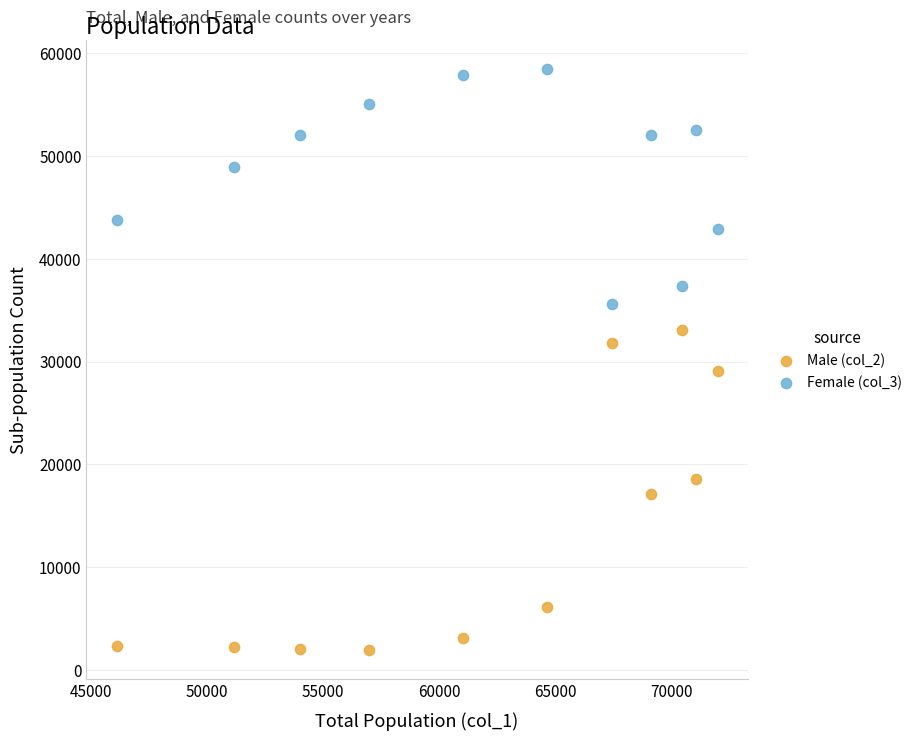

Which series reaches the maximum Y coordinate?

Female (col_3)